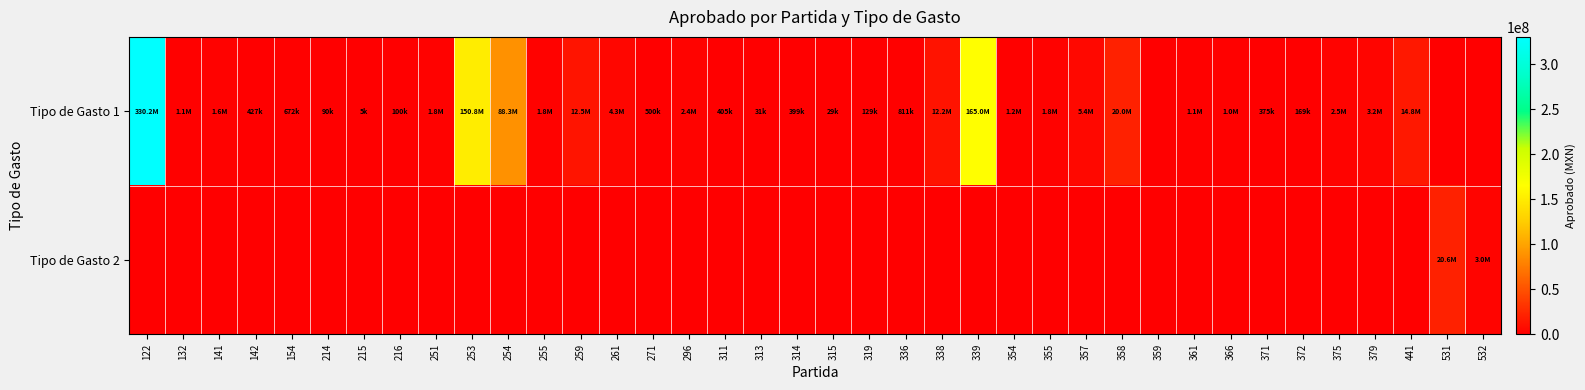

Between 355 and 531, which is larger?

355